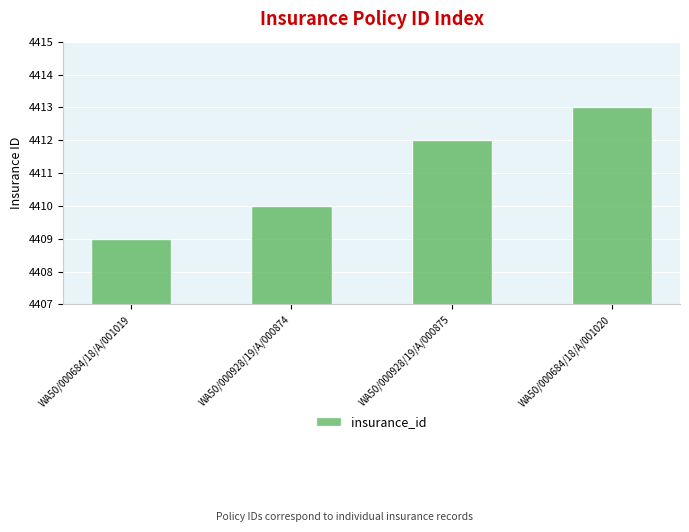

Count the values in the range 4410 to 4413.

3